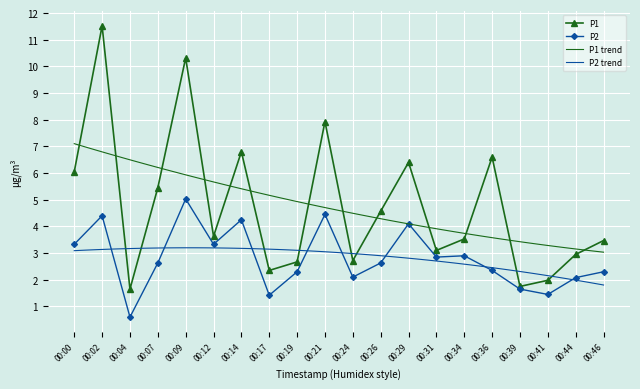

True or false: P1 has a value of 4.6 at 00:46.

False